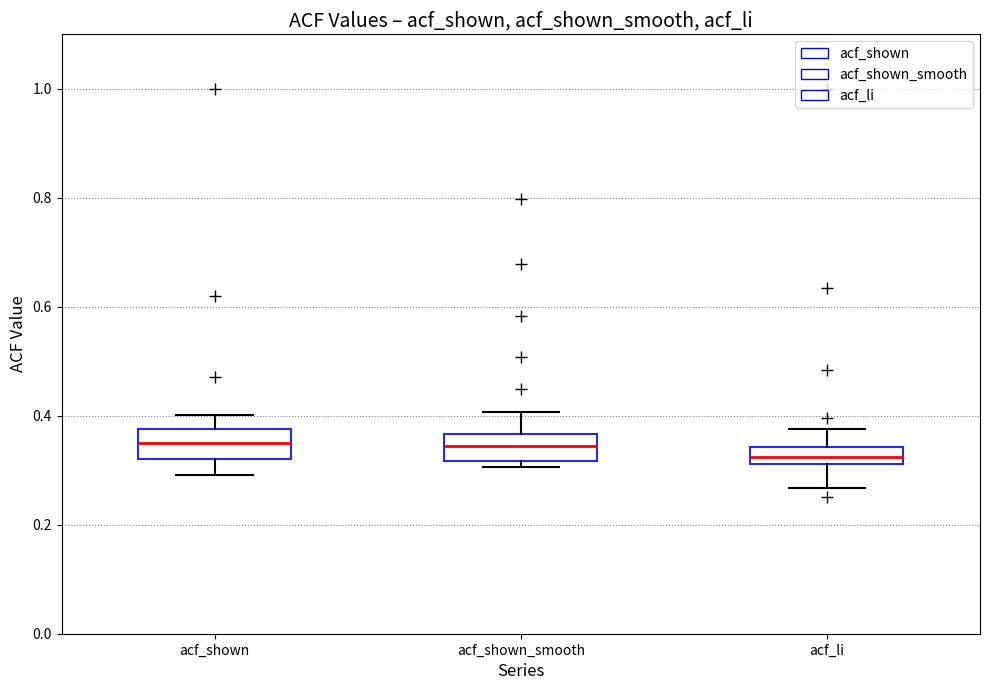

Reading left to right, transcribe this box plot: for each box, give where its median line is, the range the box spans, and where its two whiskers end, as read against the y-axis. The values are not printed on the chart, so give them approximately, as read against the axis.

acf_shown: median 0.34, box 0.32 to 0.38, whiskers 0.30 to 0.40
acf_shown_smooth: median 0.34, box 0.32 to 0.36, whiskers 0.30 to 0.40
acf_li: median 0.32 (inside the box), box 0.32 to 0.34, whiskers 0.26 to 0.38